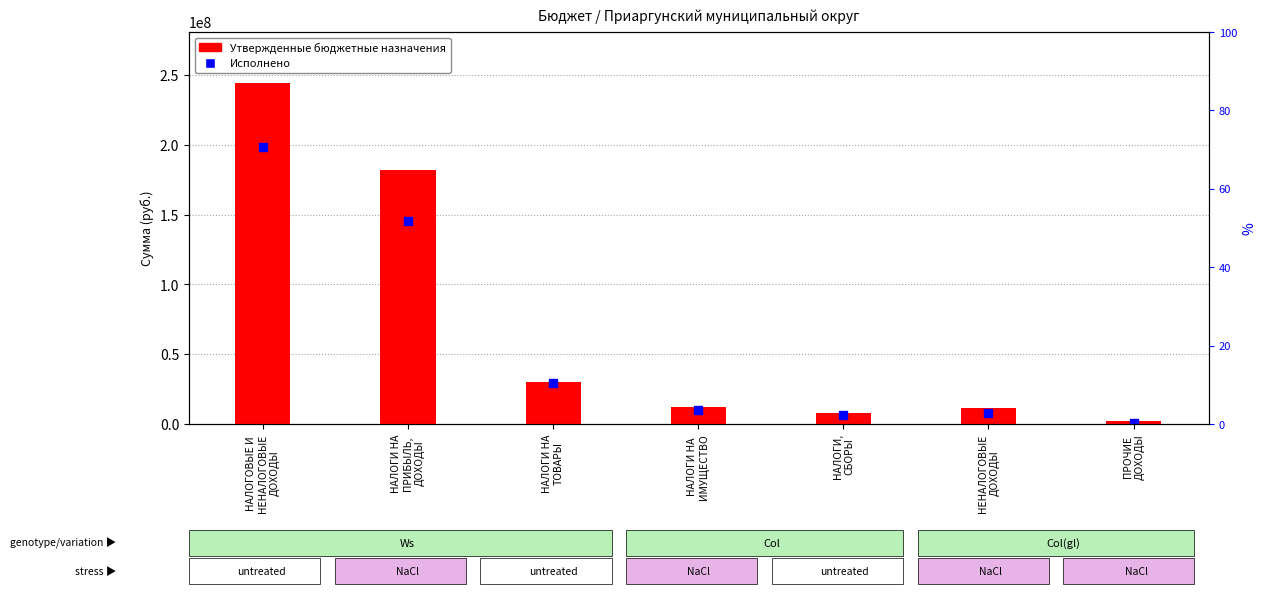

At how many categories does at least one series exceed 90897617?

2